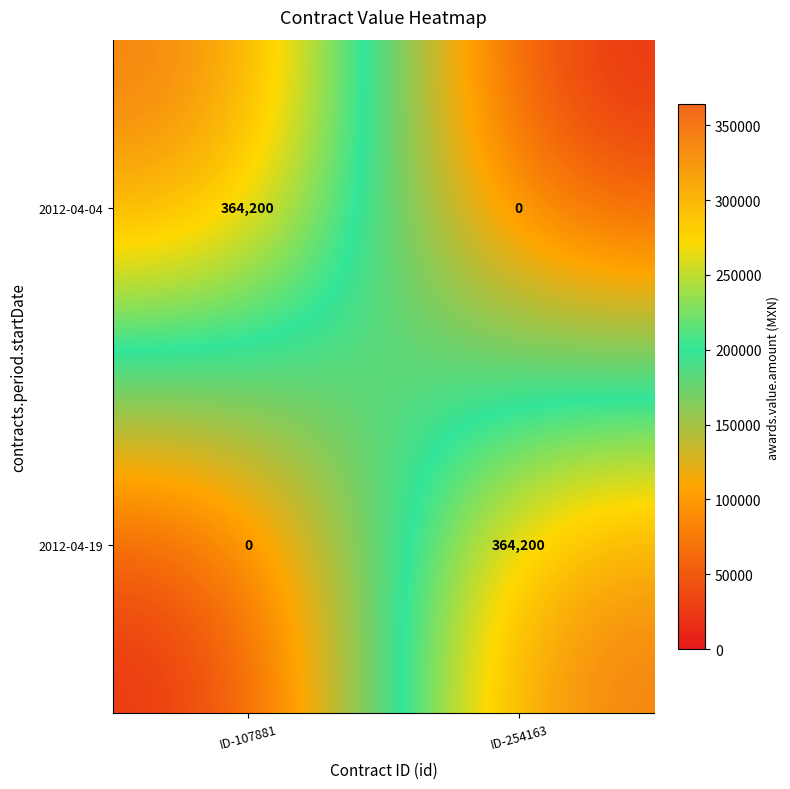

The 2012-04-19 series shows 0 at ID-107881. True or false?

True